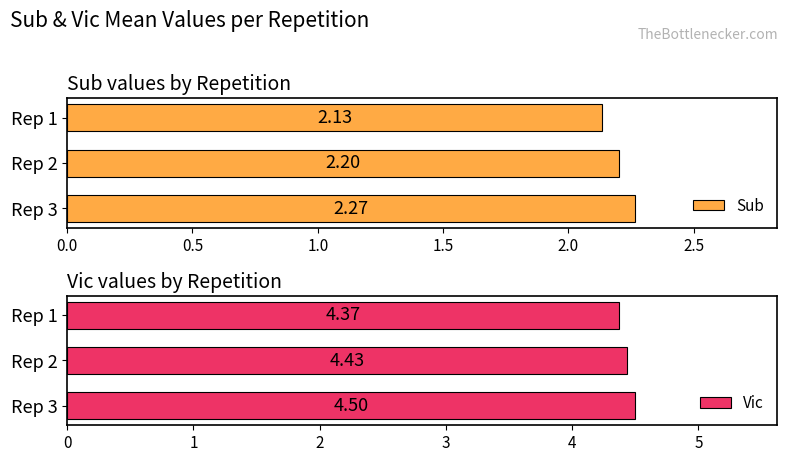

What is the sum of the Sub values at Rep 1 and Rep 3?

4.4